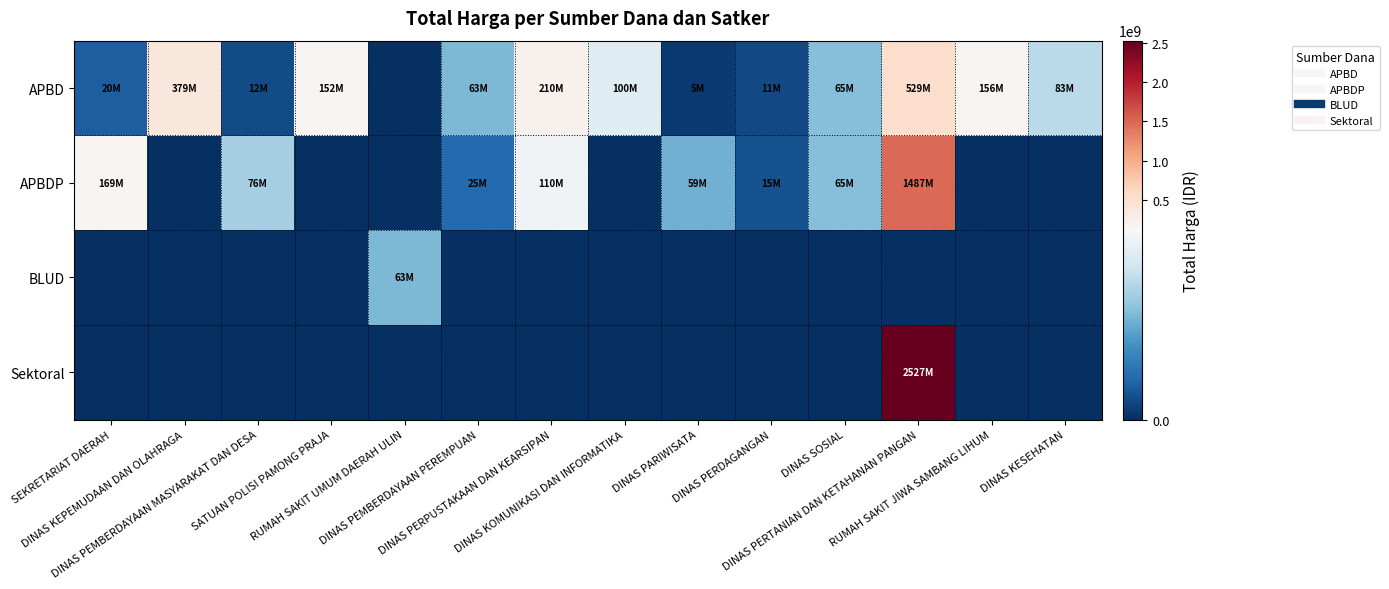

Rank the series at DINAS PERDAGANGAN from highest to lowest value.

APBDP, APBD, BLUD, Sektoral